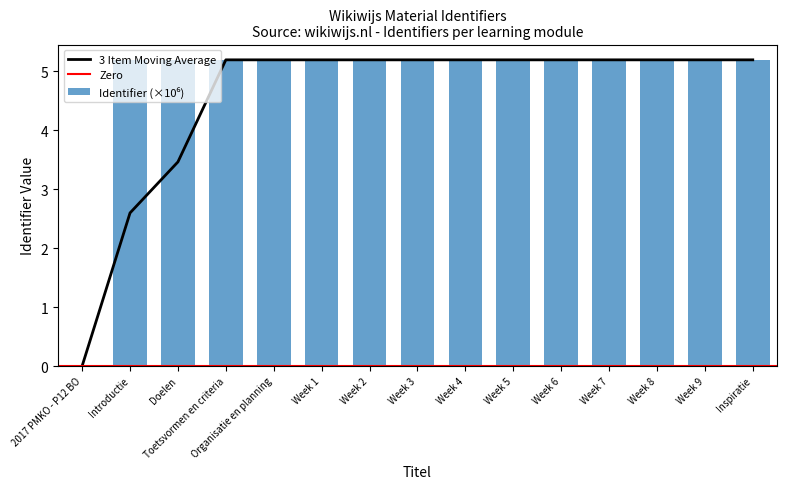

Between Inspiratie and Week 4, which is larger?

Inspiratie